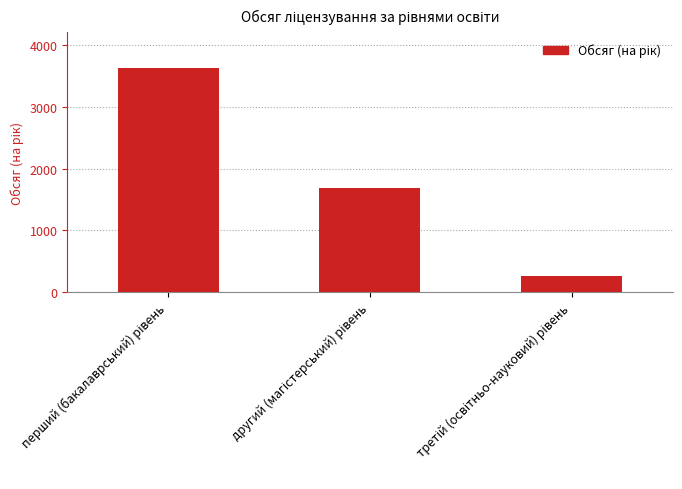

What is the sum of all values?

5580